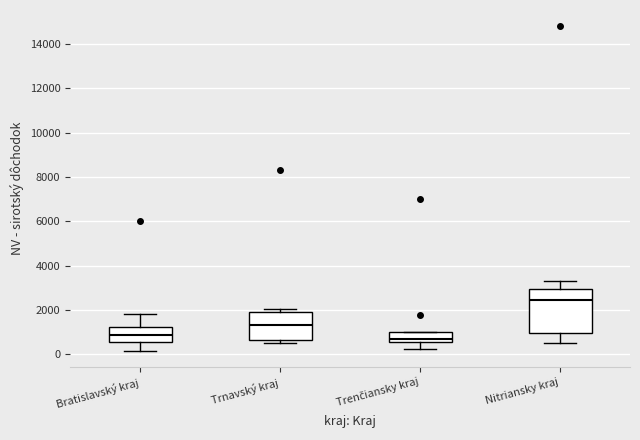

Which box is the tallest, from its lower edge to its upper edge?

Nitriansky kraj